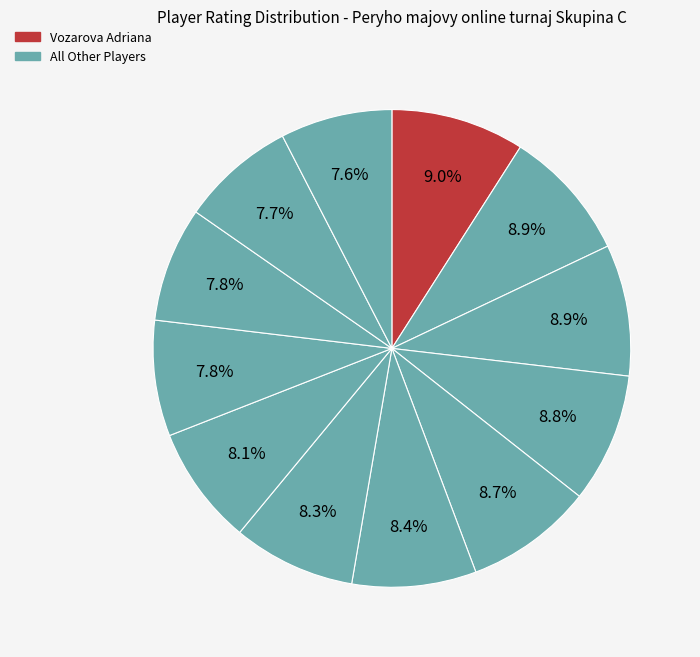

To the nearest percent, what is the difference between the largest and smallest slice percentages?

1%